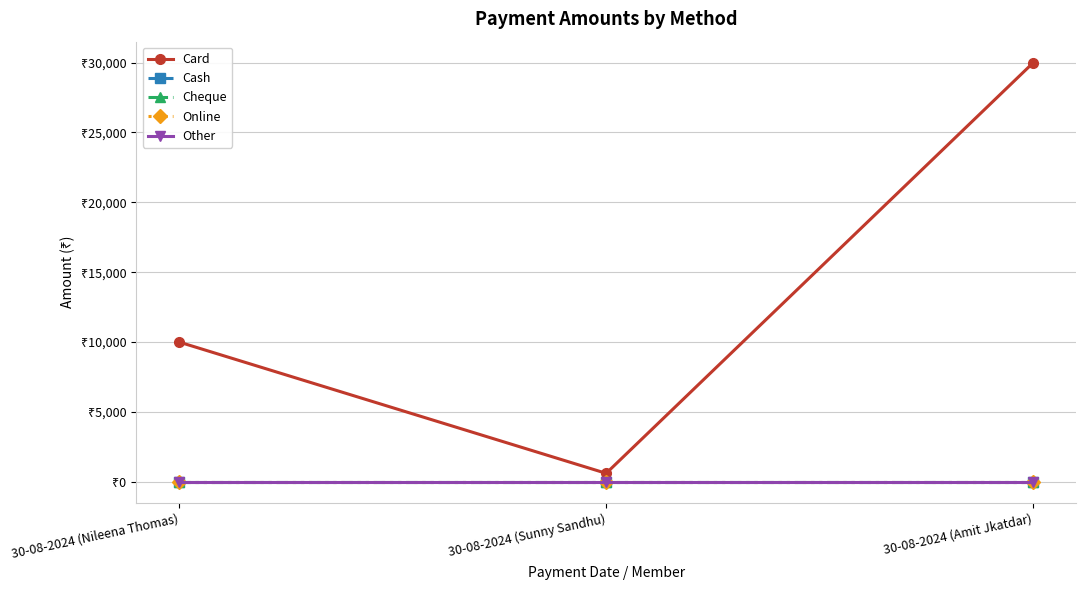

What is the value of the Card point at the 3rd from the left?

30000